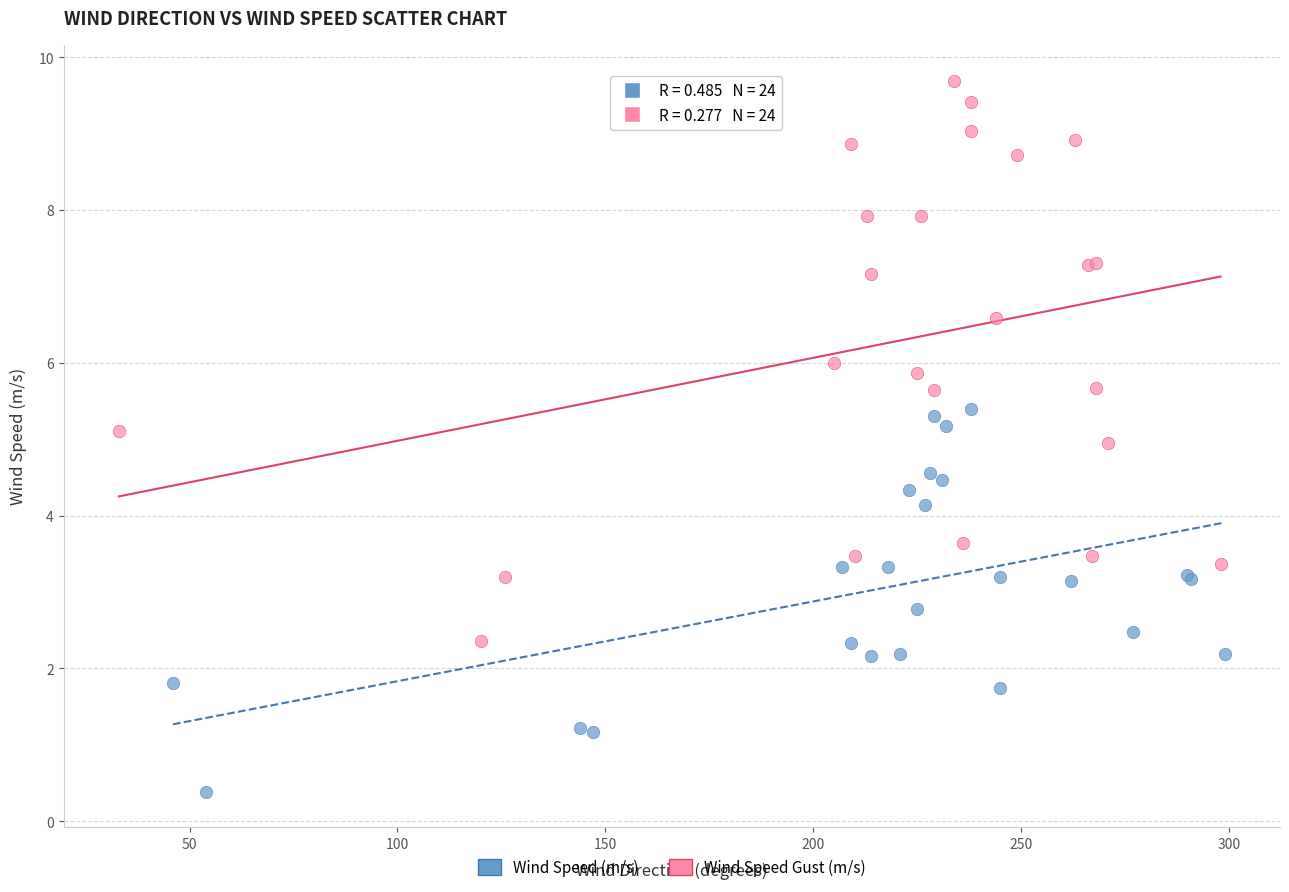

Which series contains the lowest Y value?

Wind Speed (m/s)